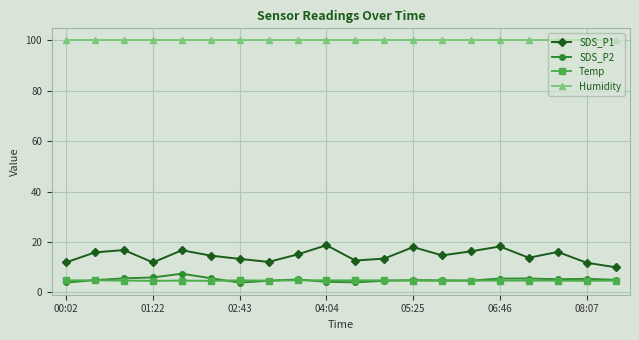

How many Temp values are between 4 and 5?

20